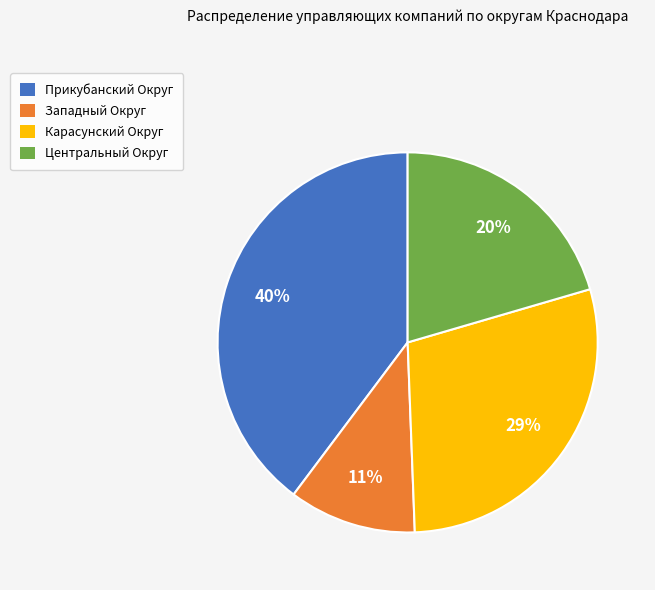

What is the largest slice in the pie chart?

Прикубанский Округ